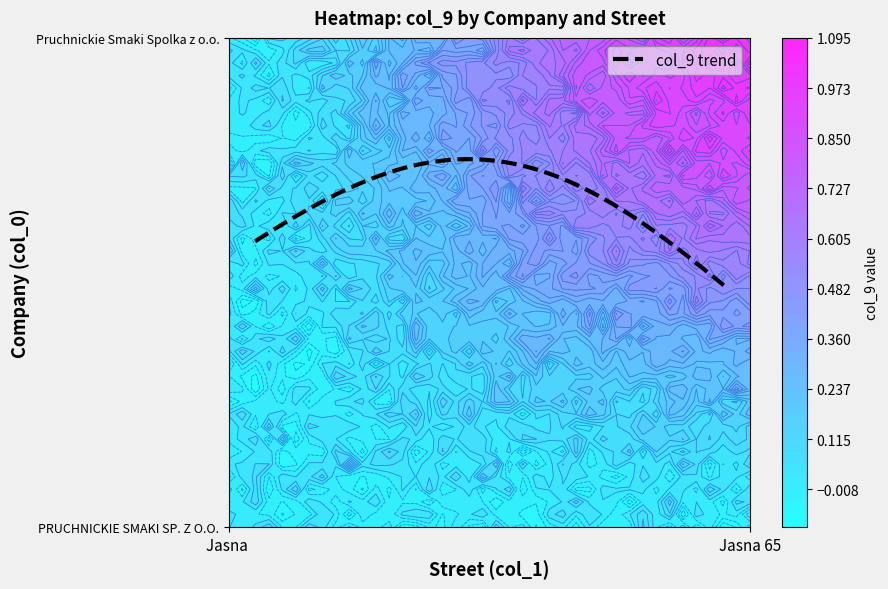

Rank the categories by PRUCHNICKIE SMAKI SP. Z O.O. value from highest to lowest.

Jasna 65, Jasna 